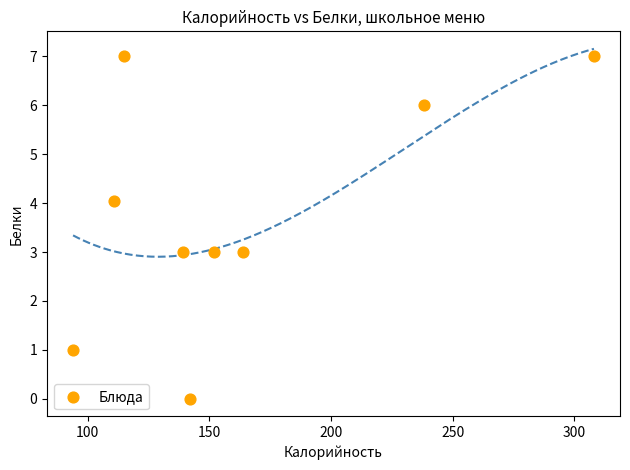

What is the range of X values (max minus min)?

214.0